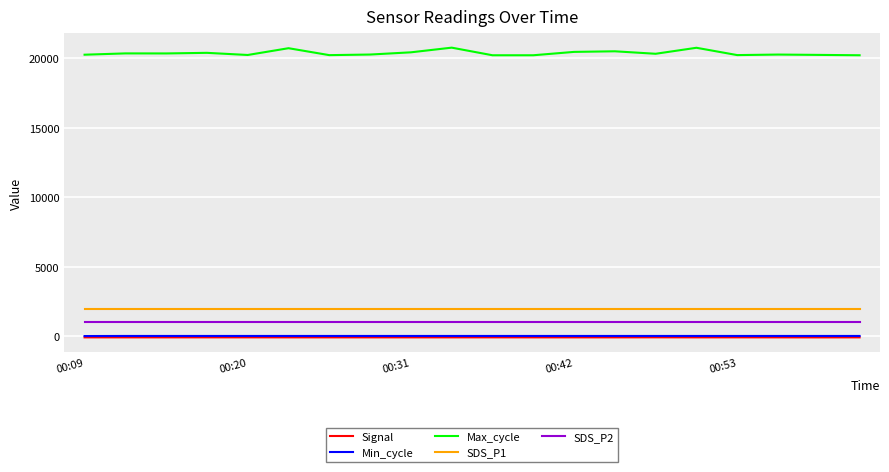

What is the maximum value for SDS_P1?

1999.9